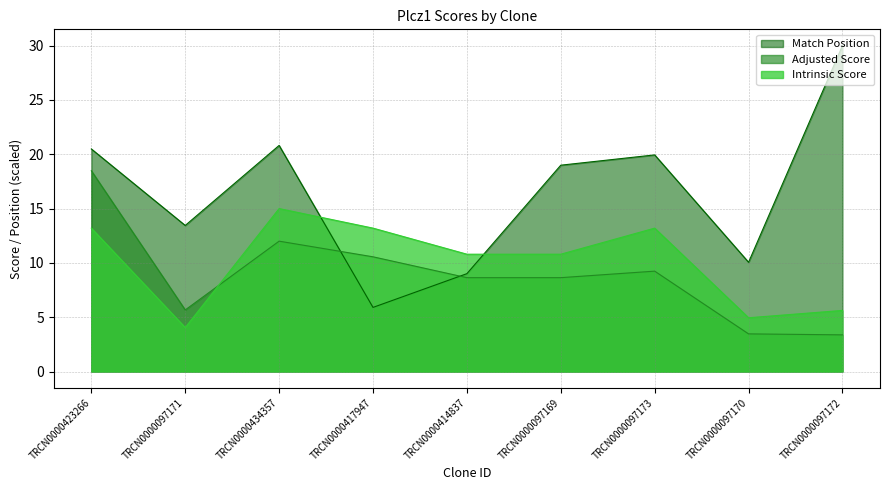

Reading left to right, what are all the values shown in this chart?

Match Position: TRCN0000423266=20.5	TRCN0000097171=13.4	TRCN0000434357=20.8	TRCN0000417947=5.9	TRCN0000414837=9.0	TRCN0000097169=19.0	TRCN0000097173=19.9	TRCN0000097170=10.1	TRCN0000097172=30.0
Adjusted Score: TRCN0000423266=18.5	TRCN0000097171=5.7	TRCN0000434357=12.0	TRCN0000417947=10.6	TRCN0000414837=8.6	TRCN0000097169=8.6	TRCN0000097173=9.2	TRCN0000097170=3.5	TRCN0000097172=3.4
Intrinsic Score: TRCN0000423266=13.2	TRCN0000097171=4.0	TRCN0000434357=15.0	TRCN0000417947=13.2	TRCN0000414837=10.8	TRCN0000097169=10.8	TRCN0000097173=13.2	TRCN0000097170=5.0	TRCN0000097172=5.6